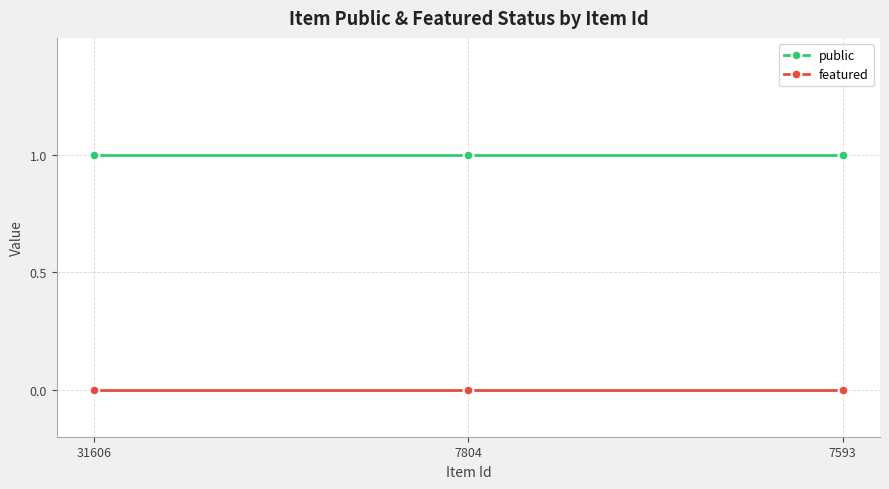

Reading left to right, list all the values displayed in this chart.

public: 31606=1	7804=1	7593=1
featured: 31606=0	7804=0	7593=0